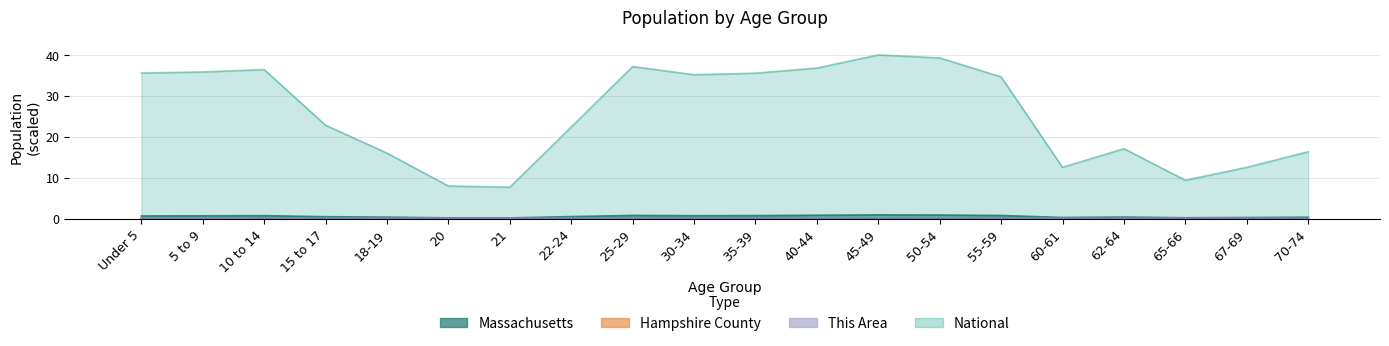

List the series in order of their peak value, lowest first.

This Area, Hampshire County, Massachusetts, National